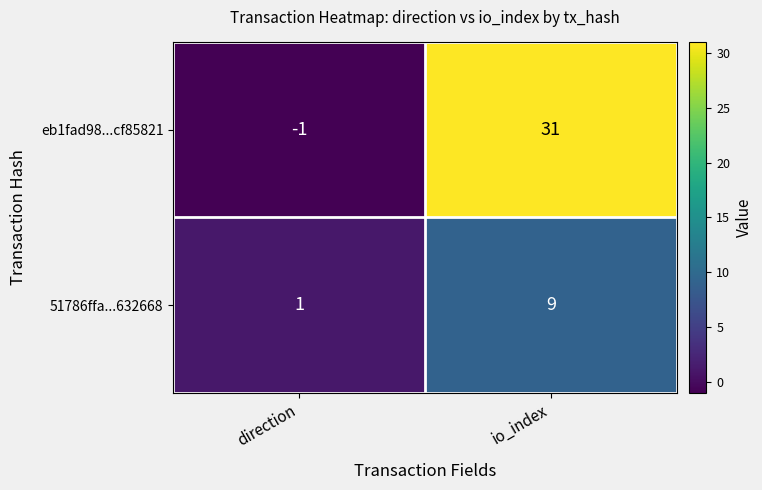

The eb1fad98...cf85821 series shows 0 at direction. True or false?

False